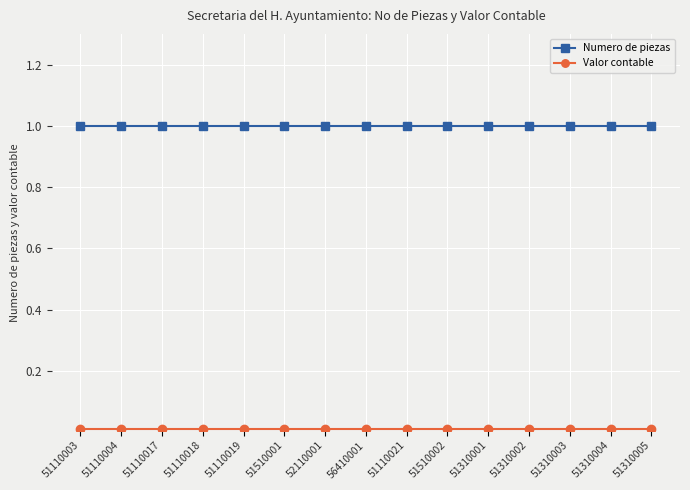

Is it true that Numero de piezas equals 0.4 at 51110003?

False